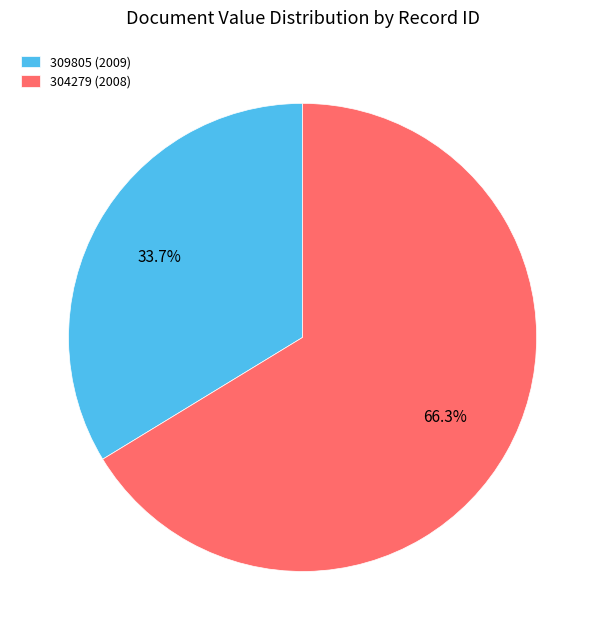

Is there any slice that represents more than half of the pie?

Yes